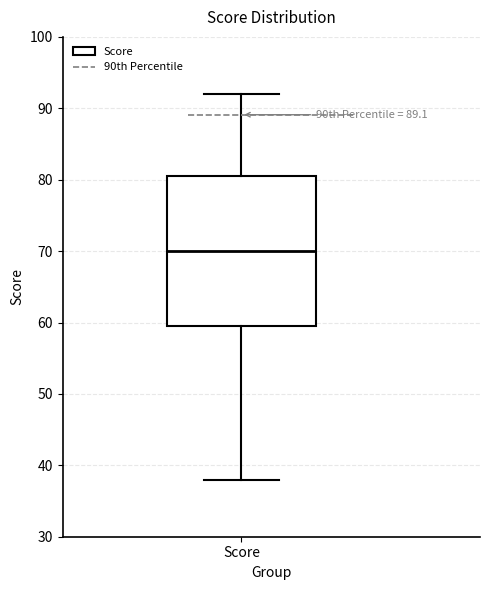

Transcribe this box plot: give where the median line is, the range the box spans, and where the two whiskers end, as read against the y-axis. The values are not printed on the chart, so give them approximately, as read against the axis.

median 70, box 60 to 81, whiskers 38 to 92